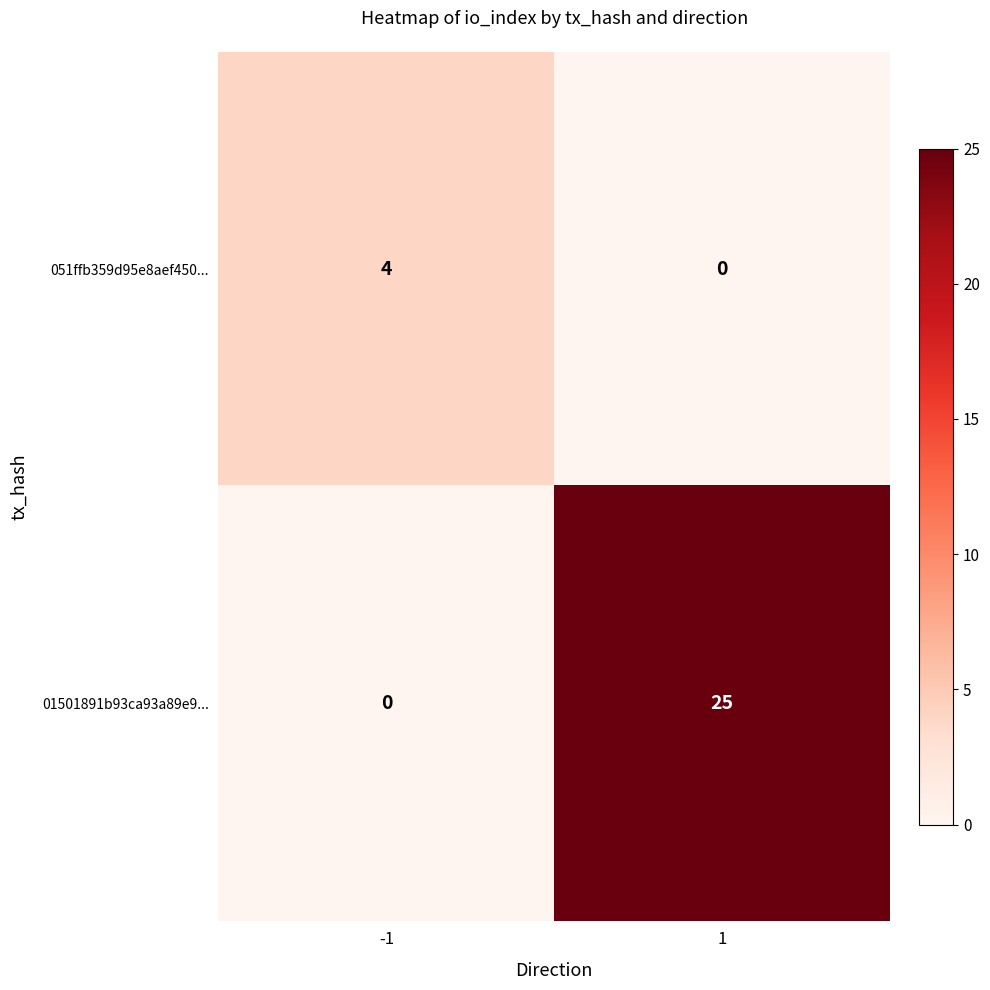

Rank the series at -1 from lowest to highest value.

01501891b93ca93a89e9..., 051ffb359d95e8aef450...